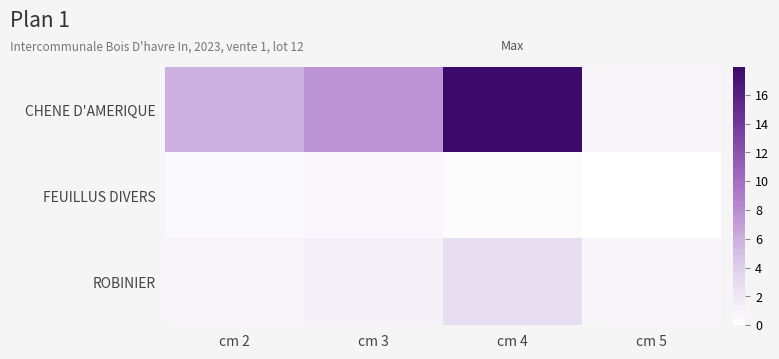

How many distinct data groups are displayed?

3